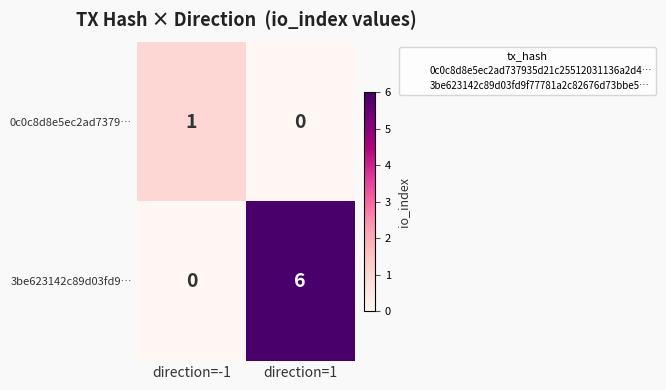

Reading left to right, extract all data points from this chart.

0c0c8d8e5ec2ad7379…: 1	0
3be623142c89d03fd9…: 0	6